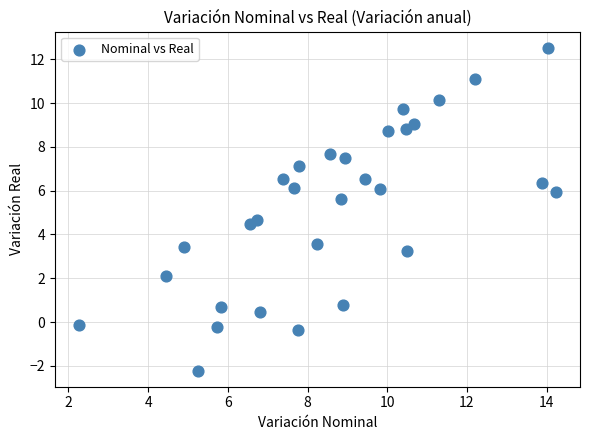

What Y value in the scatter plot is closest to 5?

4.7